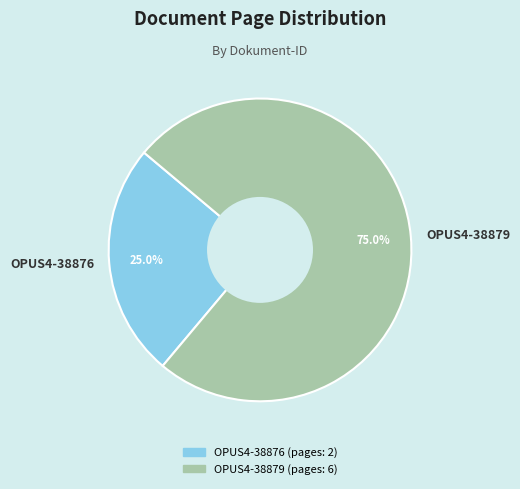

To the nearest percent, what is the average slice percentage?

50%